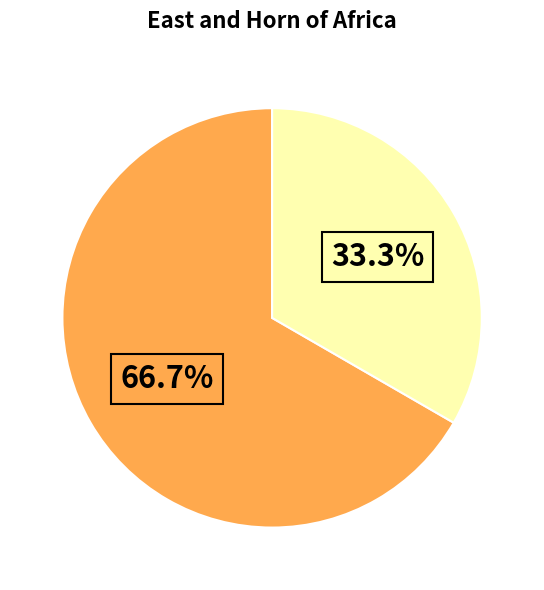

How many slices are in this pie chart?

2